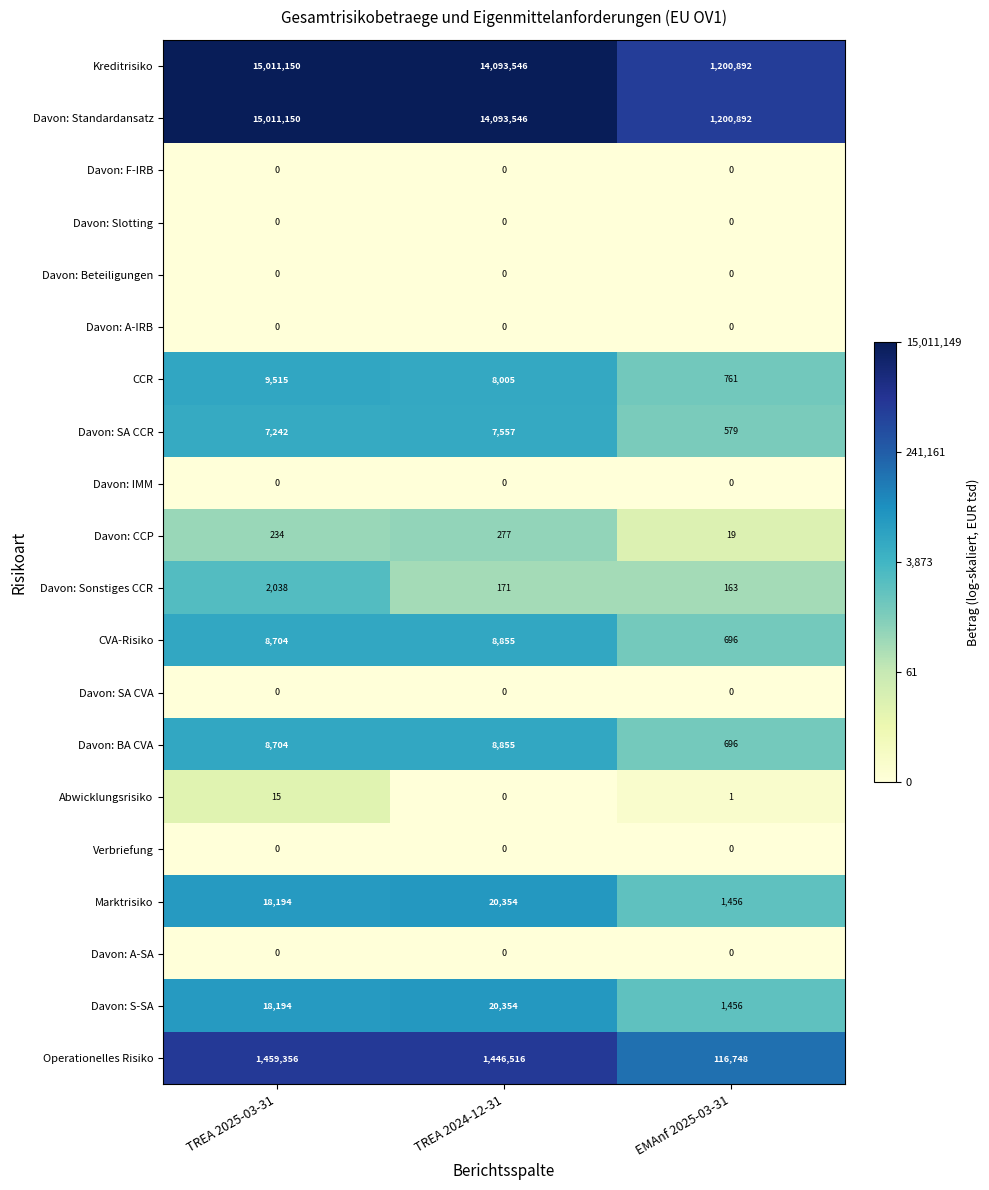

What is the difference between the highest and lowest values at TREA 2025-03-31?

15011150